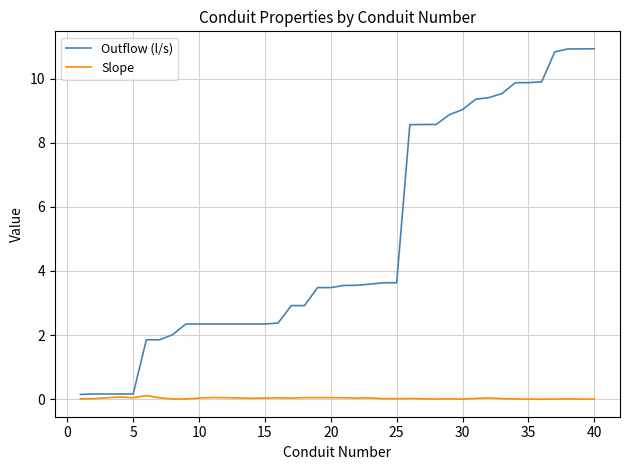

Which series has the widest spread of values?

Outflow (l/s)